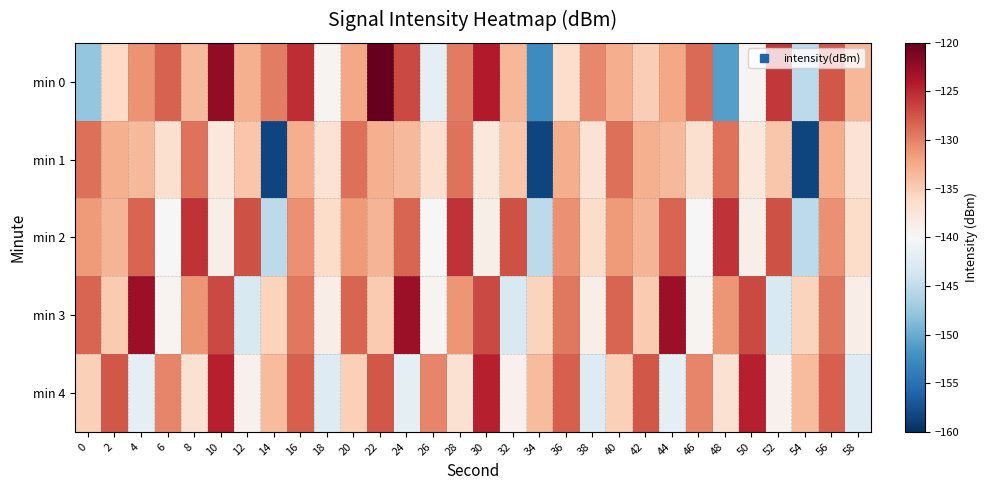

Which has a higher value, 12 or 38?

38